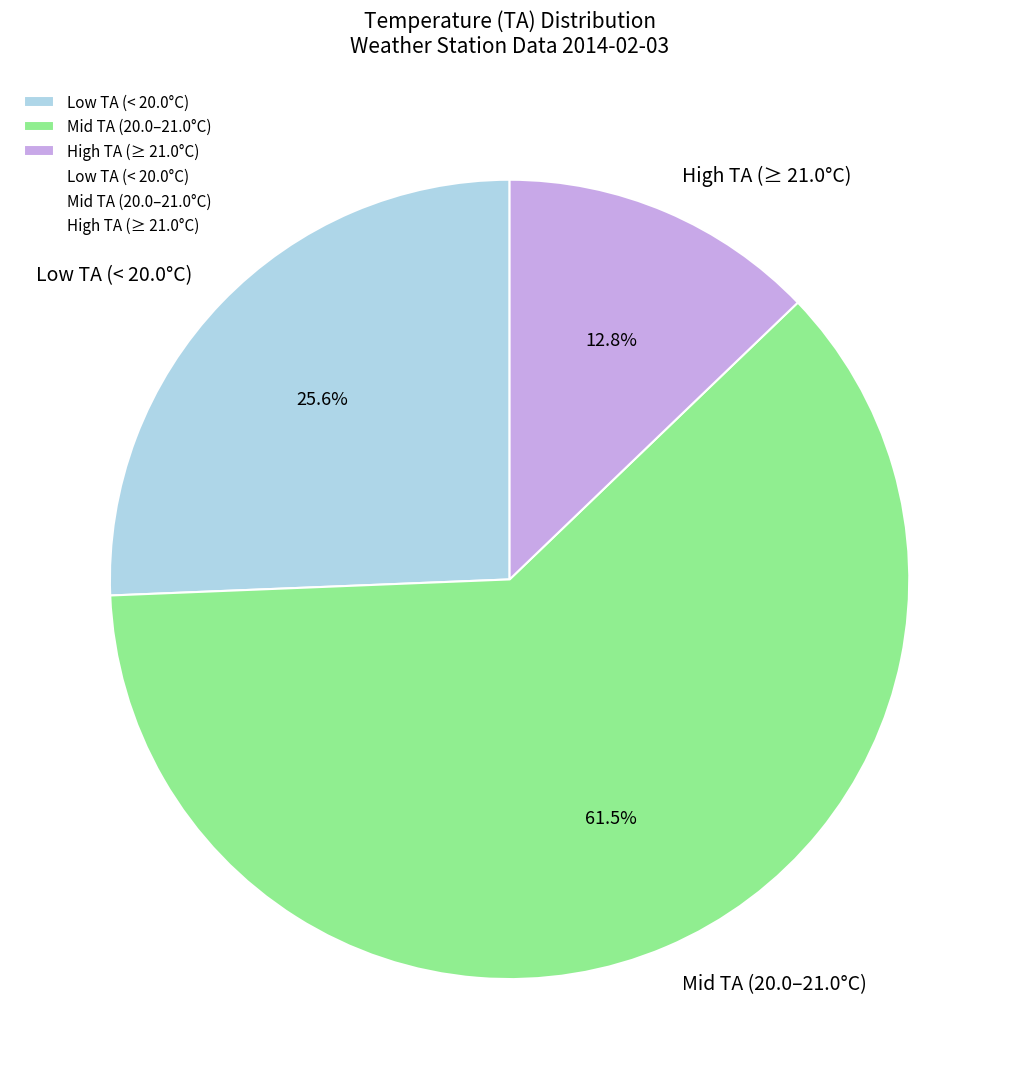

Rank the categories by value from highest to lowest.

Mid TA (20.0–21.0°C), Low TA (< 20.0°C), High TA (≥ 21.0°C)